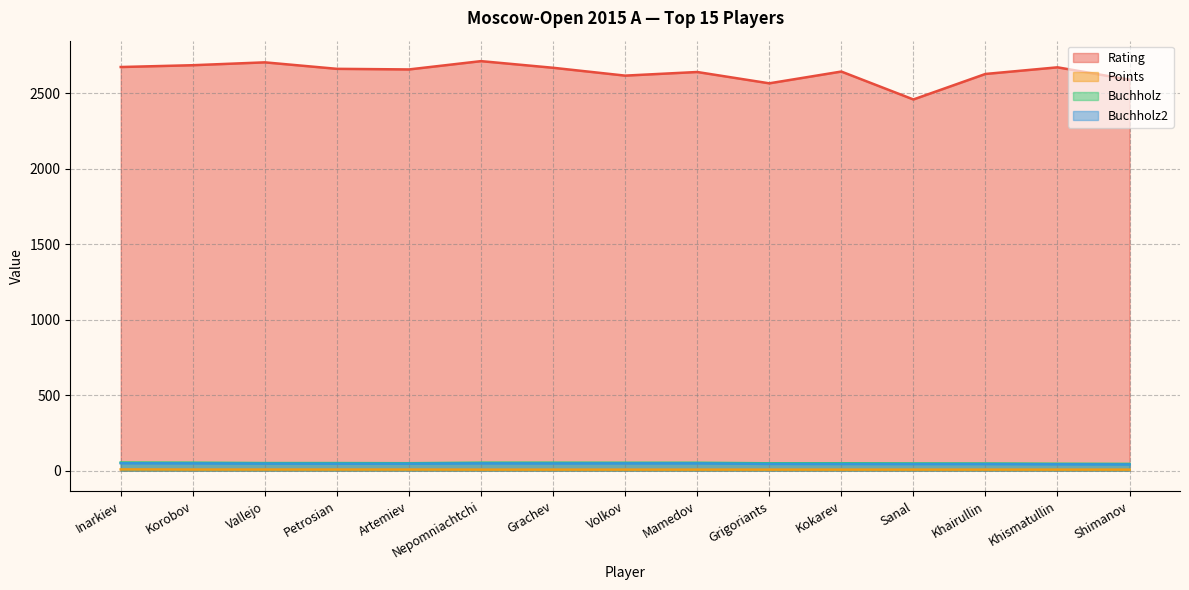

True or false: Buchholz2 has more than 0 interior local peaks.

True